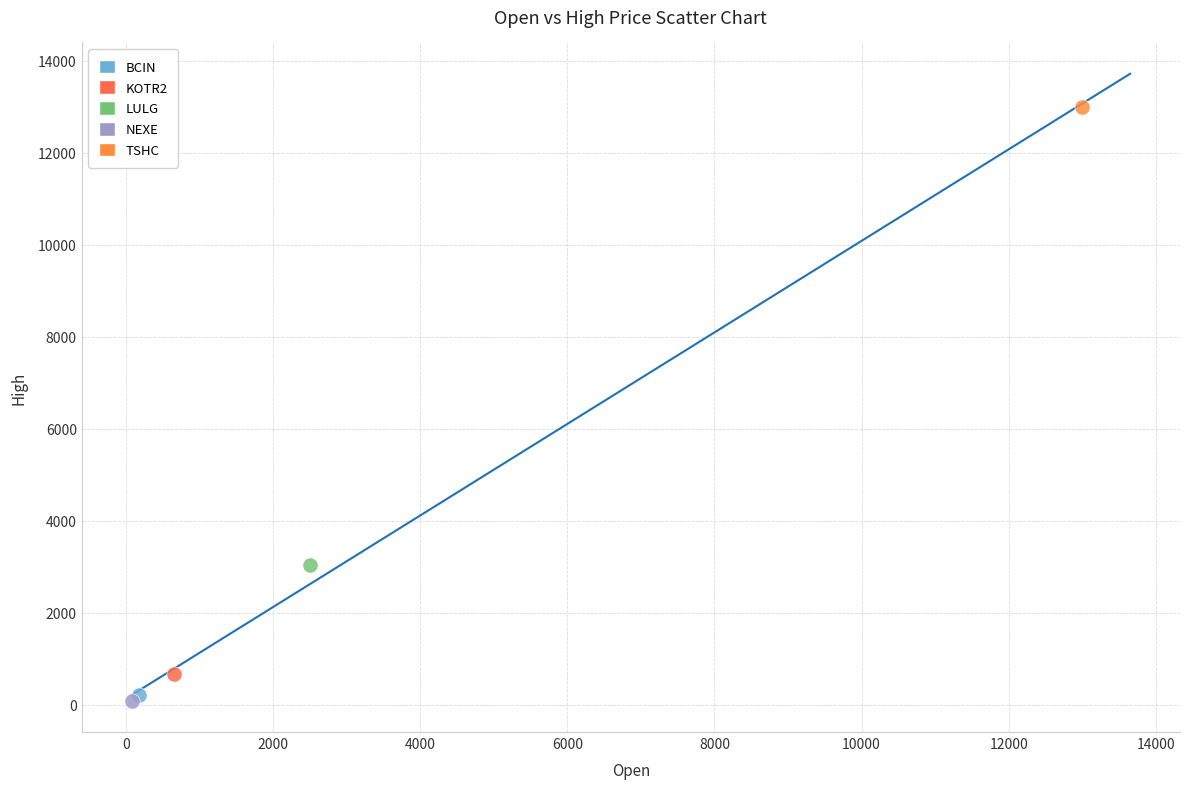

What are all the series names shown in the legend?

BCIN, KOTR2, LULG, NEXE, TSHC